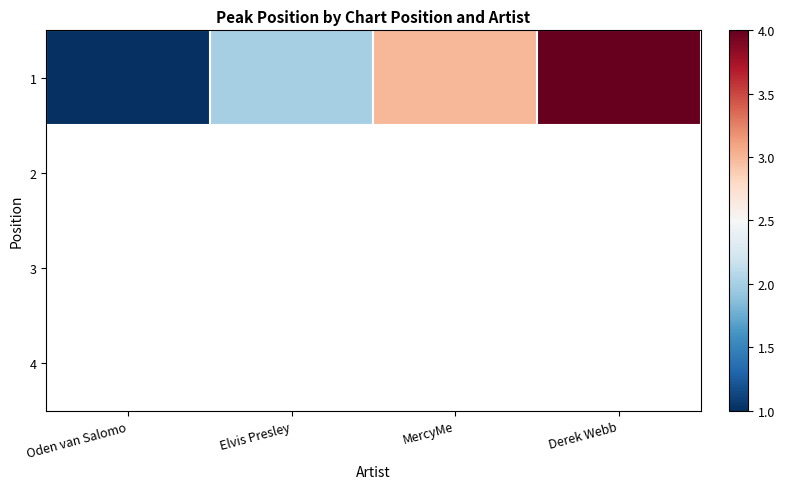

What is the greatest value displayed?

4.0